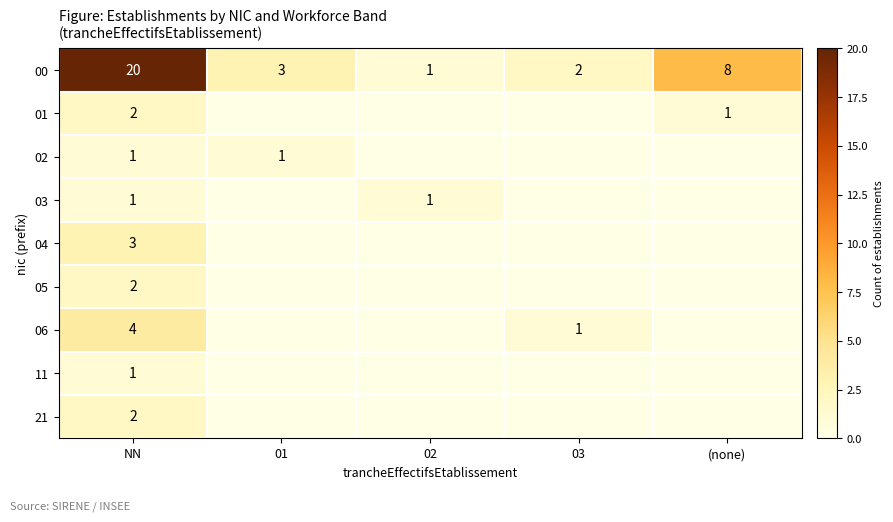

At which category is the sum across all series the highest?

NN